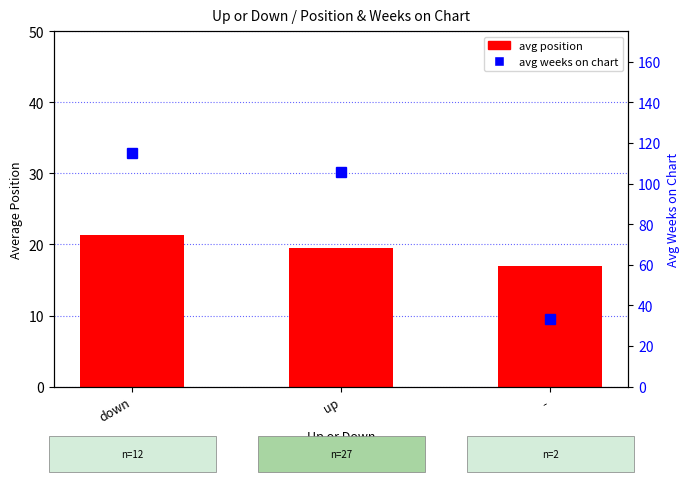

Between up and -, which series saw the biggest shift?

avg weeks on chart